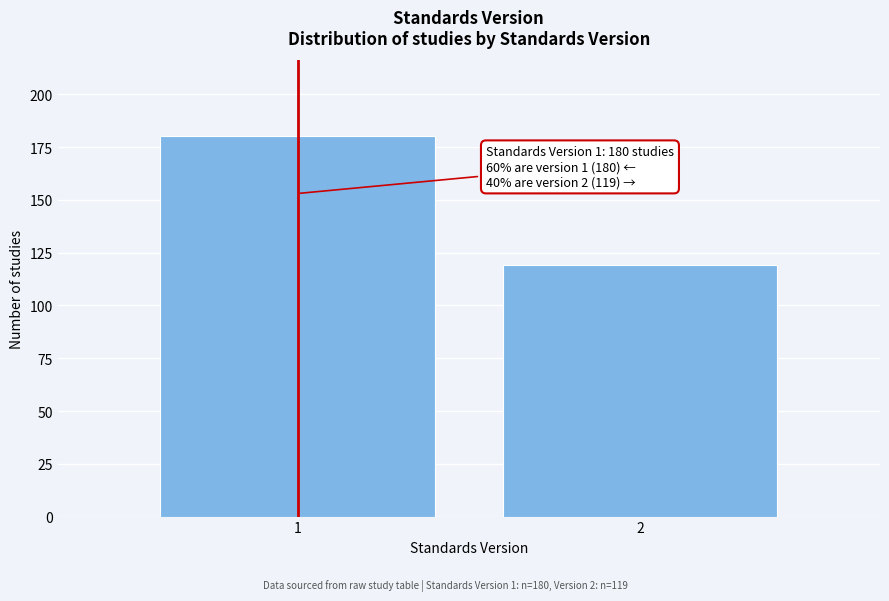

Reading left to right, transcribe all the data shown in this chart.

1=180	2=119